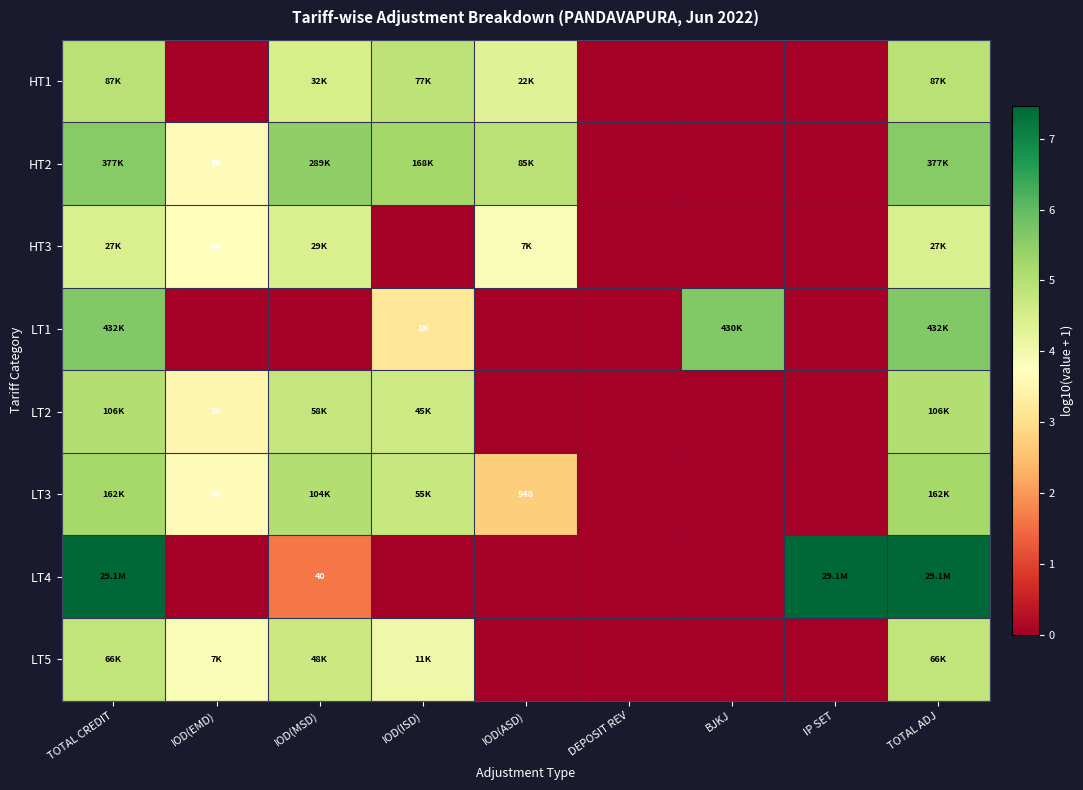

The HT2 series shows -2.4 at BJKJ. True or false?

False